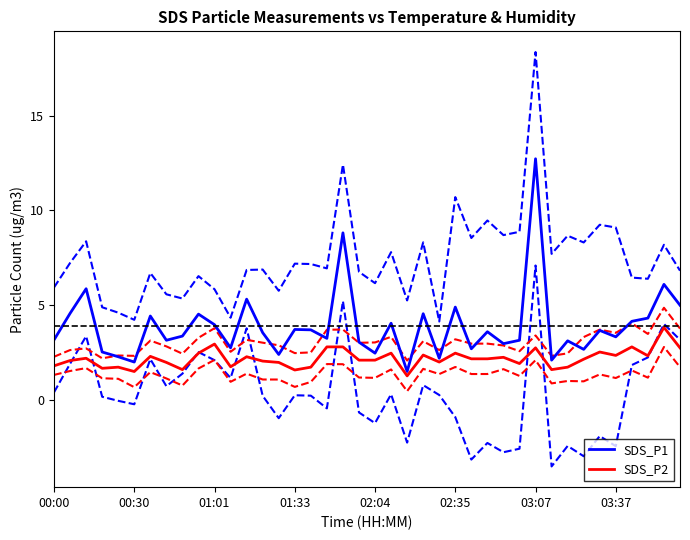

True or false: SDS_P2 has a value of 2.5 at 02:35.

True